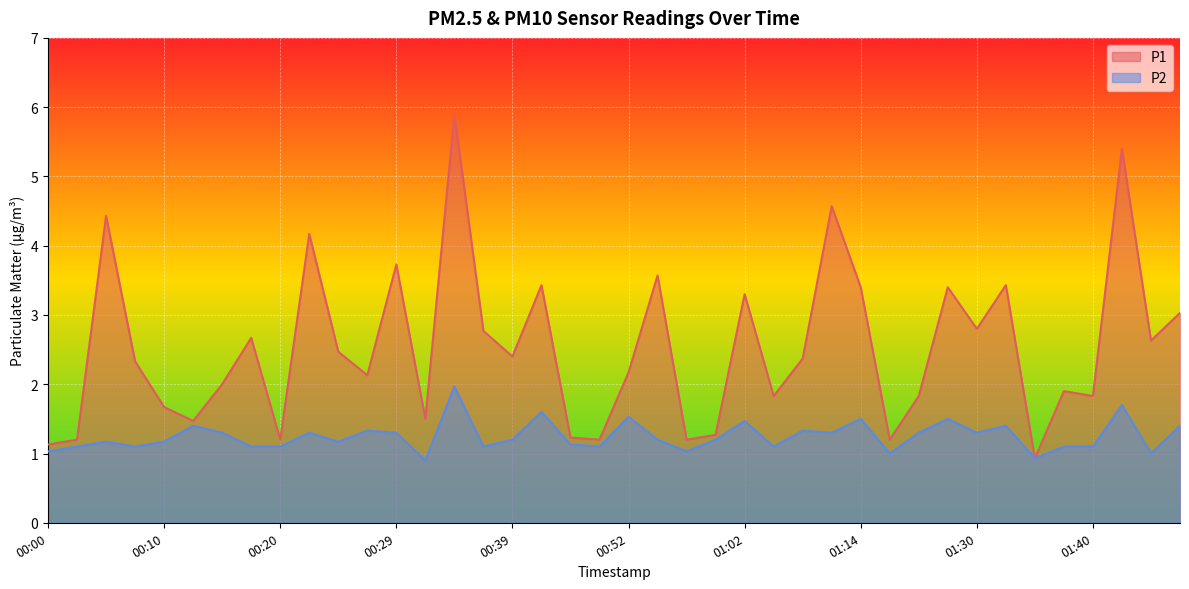

Reading left to right, transcribe all the data shown in this chart.

P1: 00:00=1.1	00:03=1.2	00:05=4.4	00:07=2.3	00:10=1.7	00:12=1.5	00:15=2.0	00:17=2.7	00:20=1.2	00:22=4.2	00:24=2.5	00:27=2.1	00:29=3.7	00:32=1.5	00:34=5.9	00:37=2.8	00:39=2.4	00:41=3.4	00:47=1.2	00:49=1.2	00:52=2.2	00:54=3.6	00:57=1.2	00:59=1.3	01:02=3.3	01:04=1.8	01:07=2.4	01:09=4.6	01:14=3.4	01:20=1.2	01:25=1.8	01:27=3.4	01:30=2.8	01:32=3.4	01:35=0.9	01:37=1.9	01:40=1.8	01:42=5.4	01:44=2.6	01:47=3.0
P2: 00:00=1.0	00:03=1.1	00:05=1.2	00:07=1.1	00:10=1.2	00:12=1.4	00:15=1.3	00:17=1.1	00:20=1.1	00:22=1.3	00:24=1.2	00:27=1.3	00:29=1.3	00:32=0.9	00:34=2.0	00:37=1.1	00:39=1.2	00:41=1.6	00:47=1.1	00:49=1.1	00:52=1.5	00:54=1.2	00:57=1.0	00:59=1.2	01:02=1.5	01:04=1.1	01:07=1.3	01:09=1.3	01:14=1.5	01:20=1.0	01:25=1.3	01:27=1.5	01:30=1.3	01:32=1.4	01:35=0.9	01:37=1.1	01:40=1.1	01:42=1.7	01:44=1.0	01:47=1.4